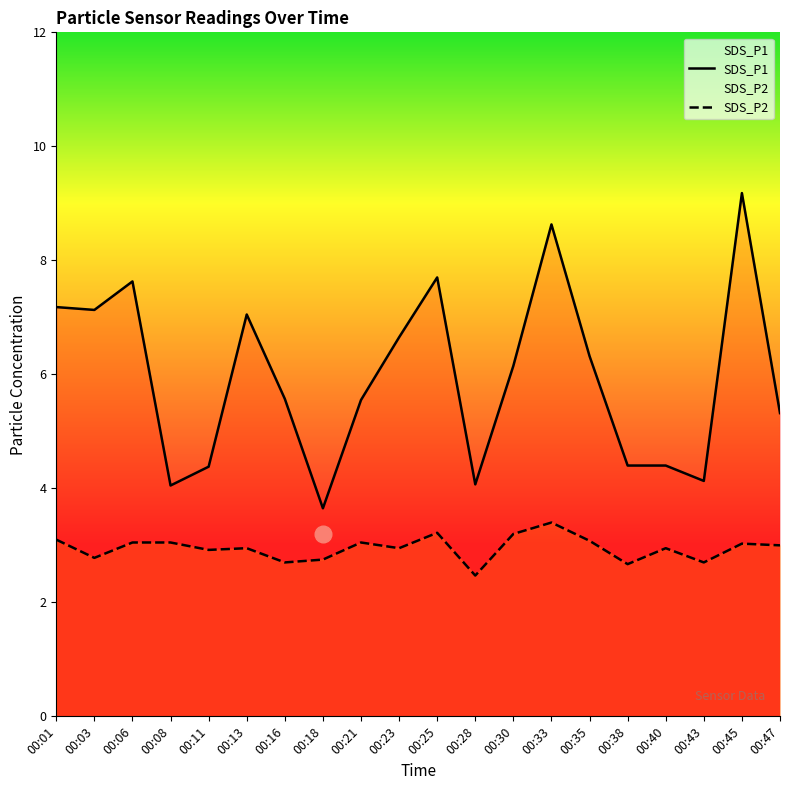

Which label corresponds to the smallest value in the chart?

00:28